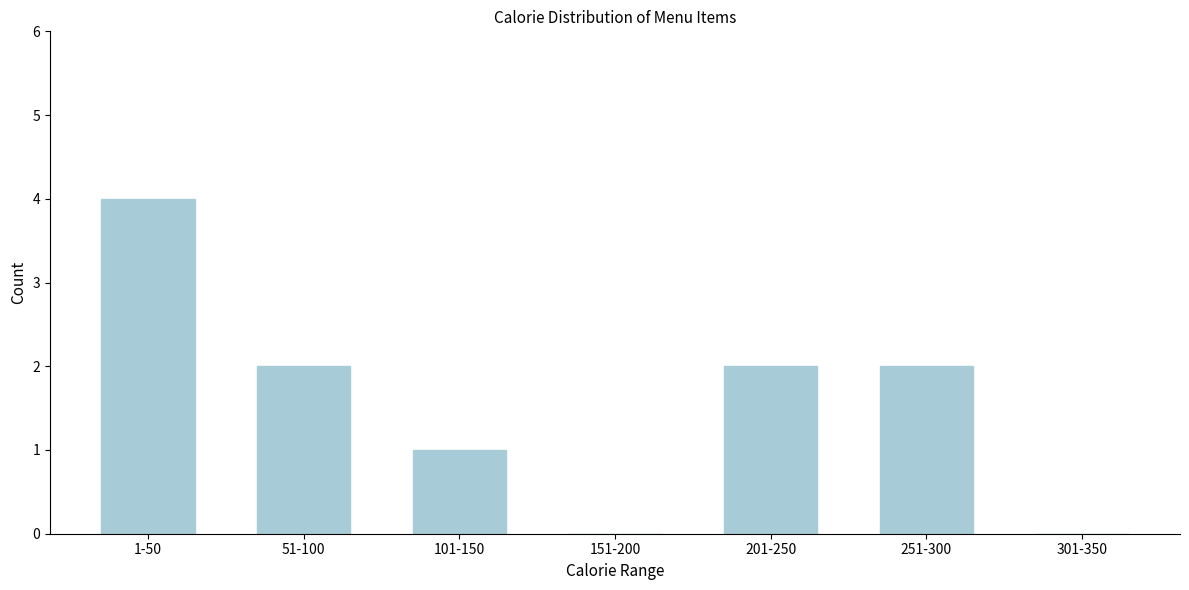

Reading left to right, what are all the values shown in this chart?

1-50=4	51-100=2	101-150=1	151-200=0	201-250=2	251-300=2	301-350=0